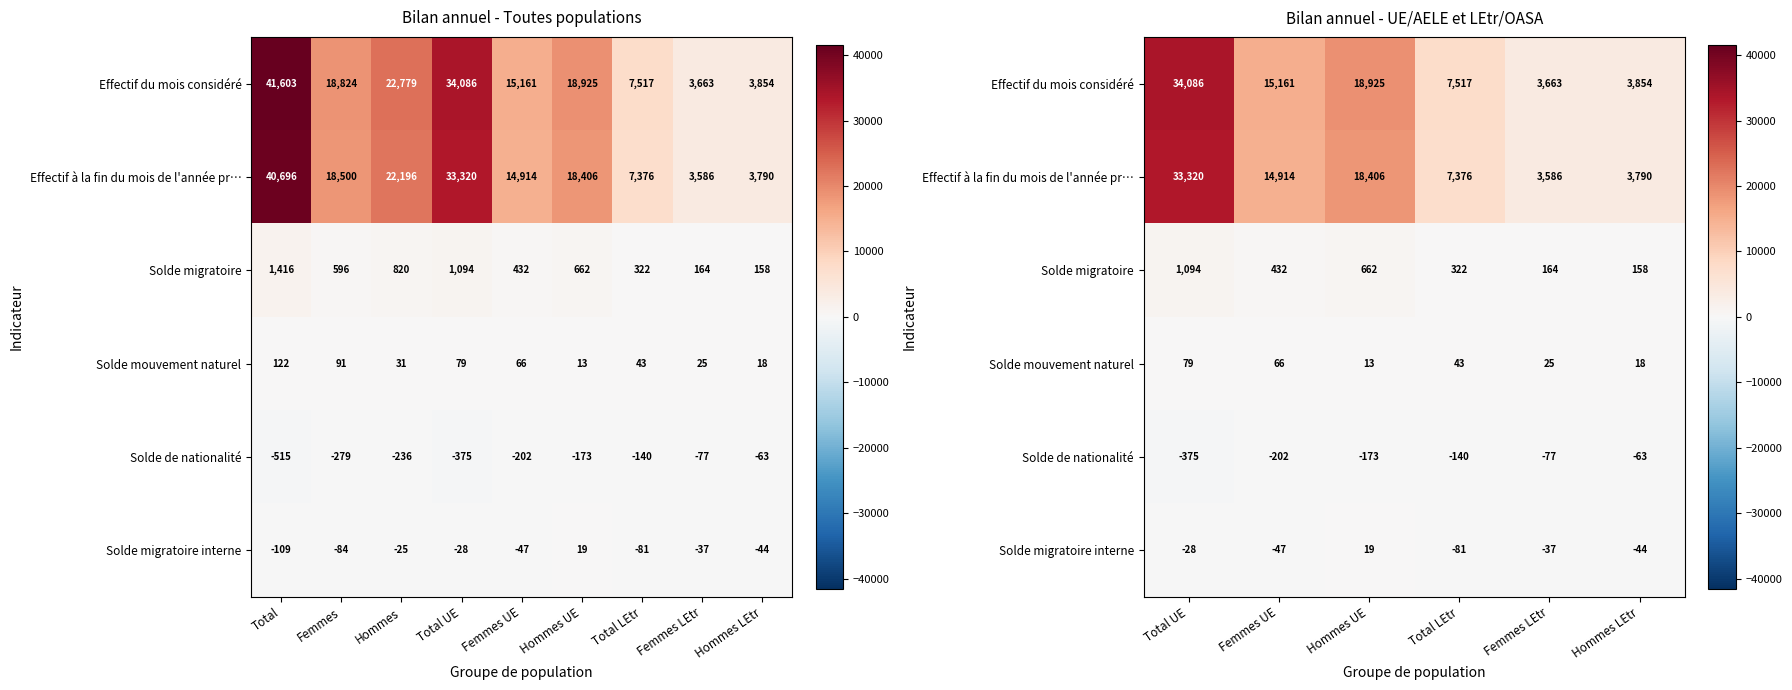

How many categories are shown in the chart?

6